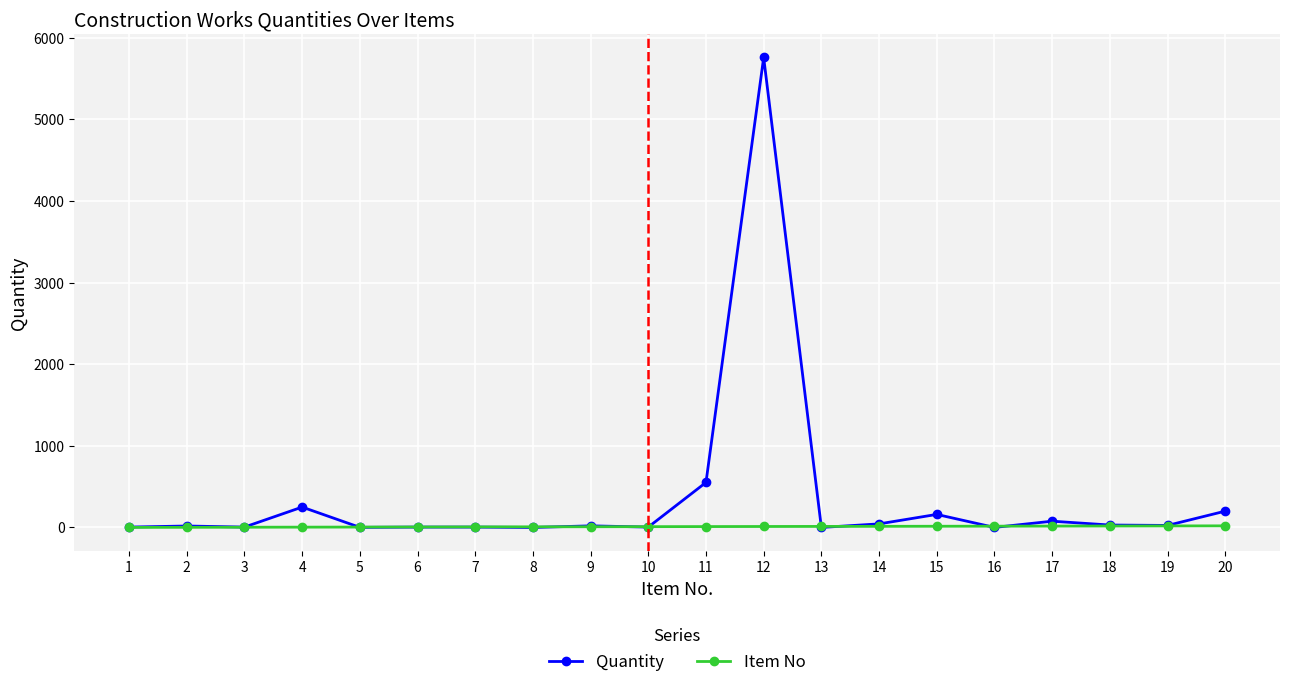

At 11, list the series in order from largest to smallest.

Quantity, Item No